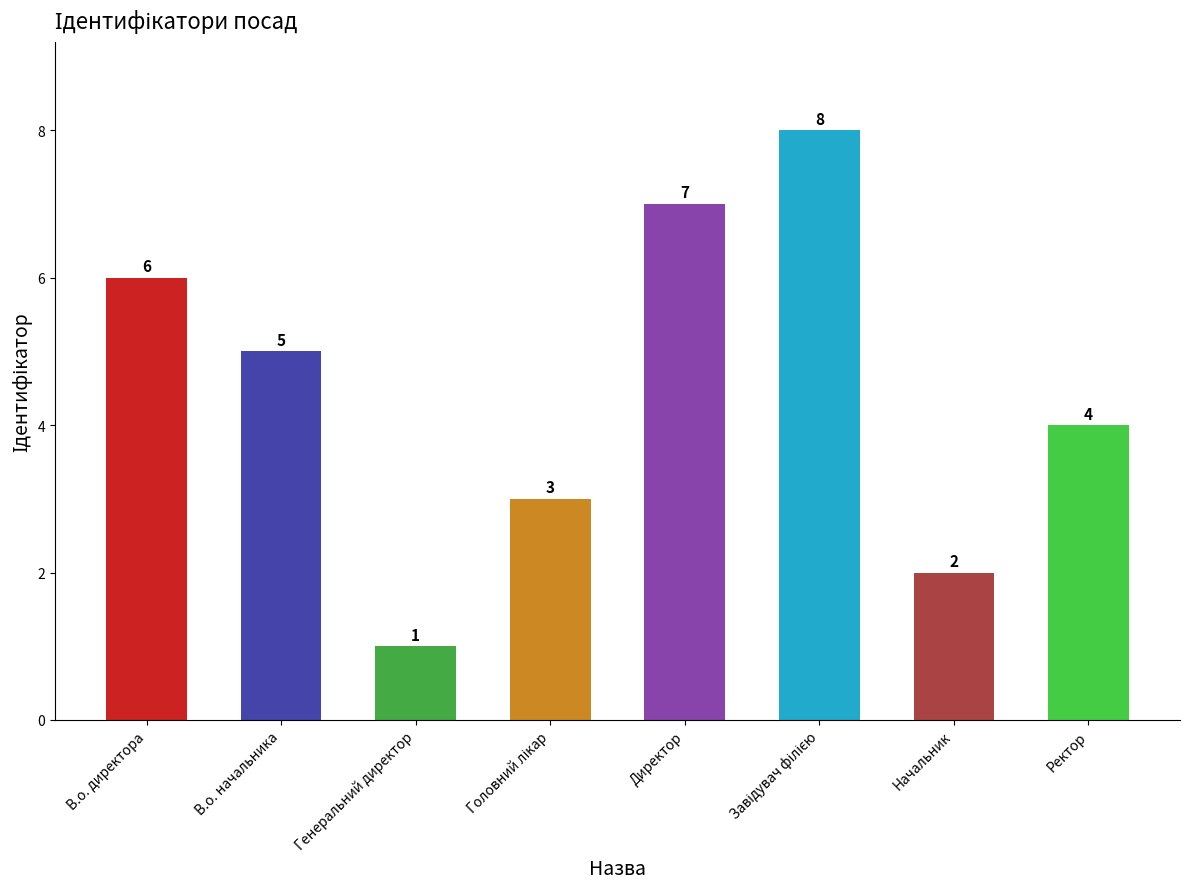

The value at В.о. начальника is 5. True or false?

True